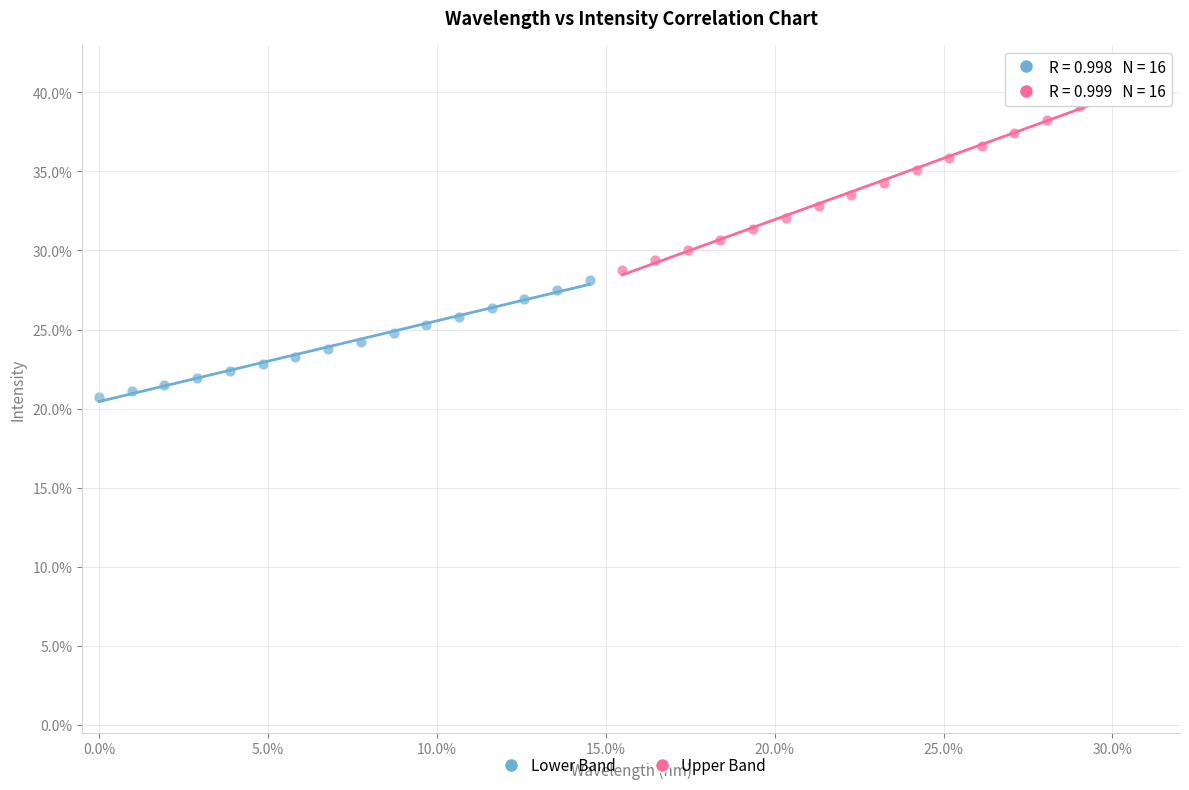

Which series contains the highest Y value?

Upper Band